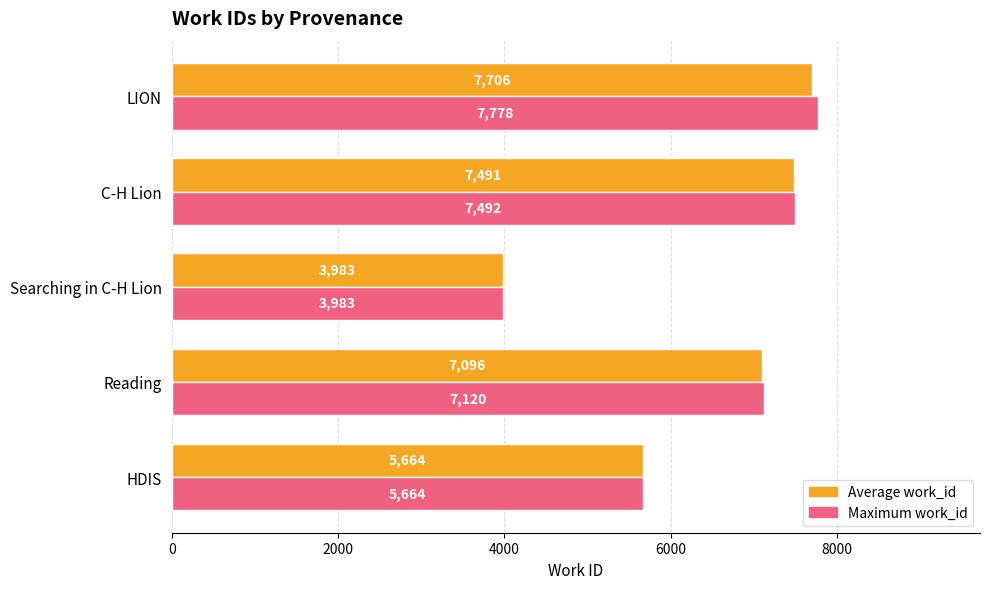

At Reading, list the series in order from smallest to largest.

Average work_id, Maximum work_id